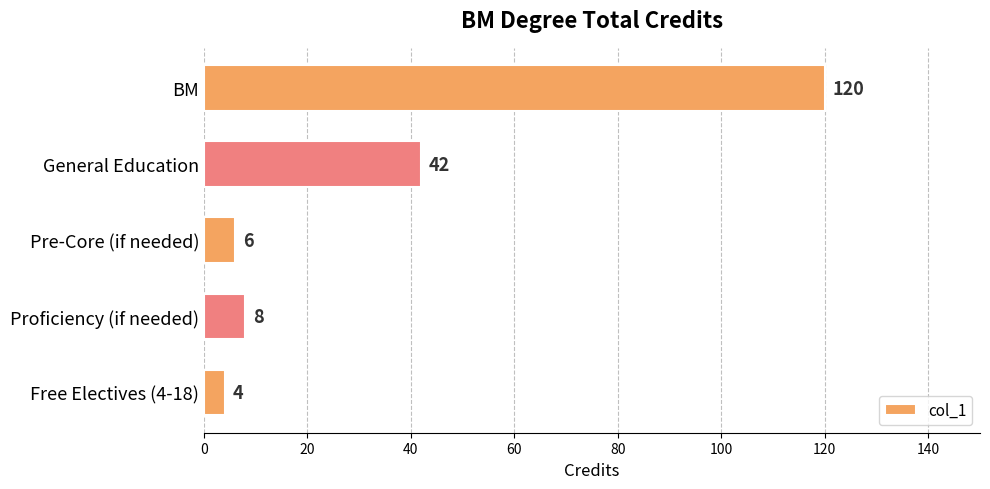

Between Free Electives (4-18) and General Education, which is larger?

General Education